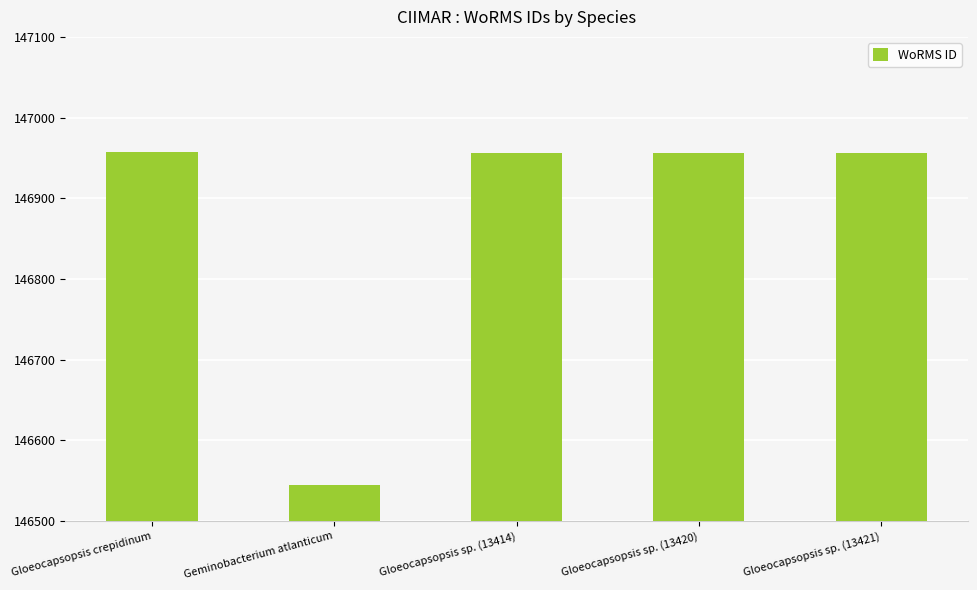

Approximately how many times larger is the value at Gloeocapsopsis sp. (13421) compared to Gloeocapsopsis sp. (13414)?

1.0